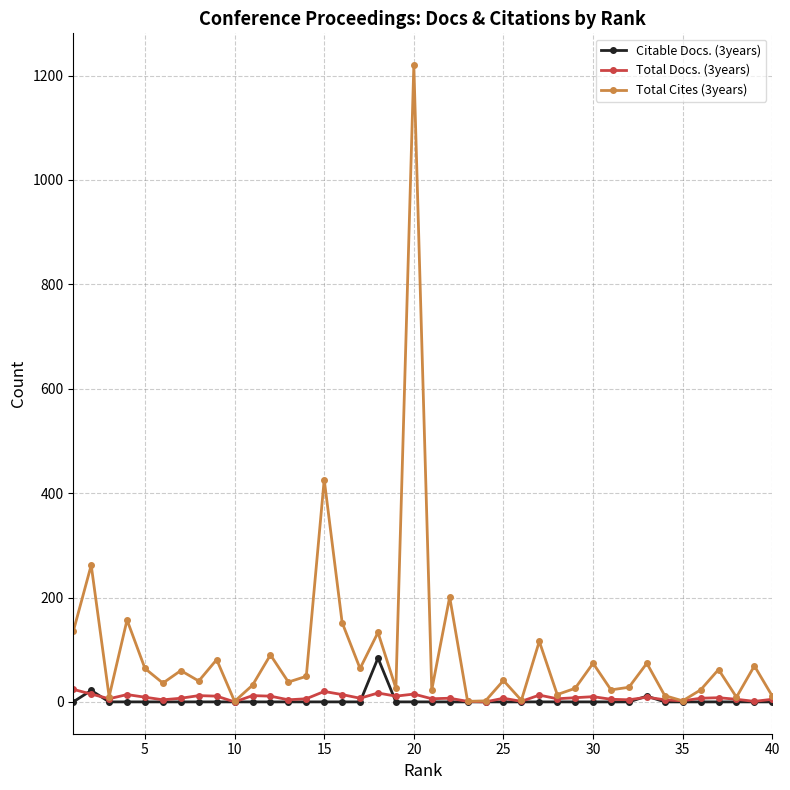

What is the average value of the Total Docs. (3years) series?

8